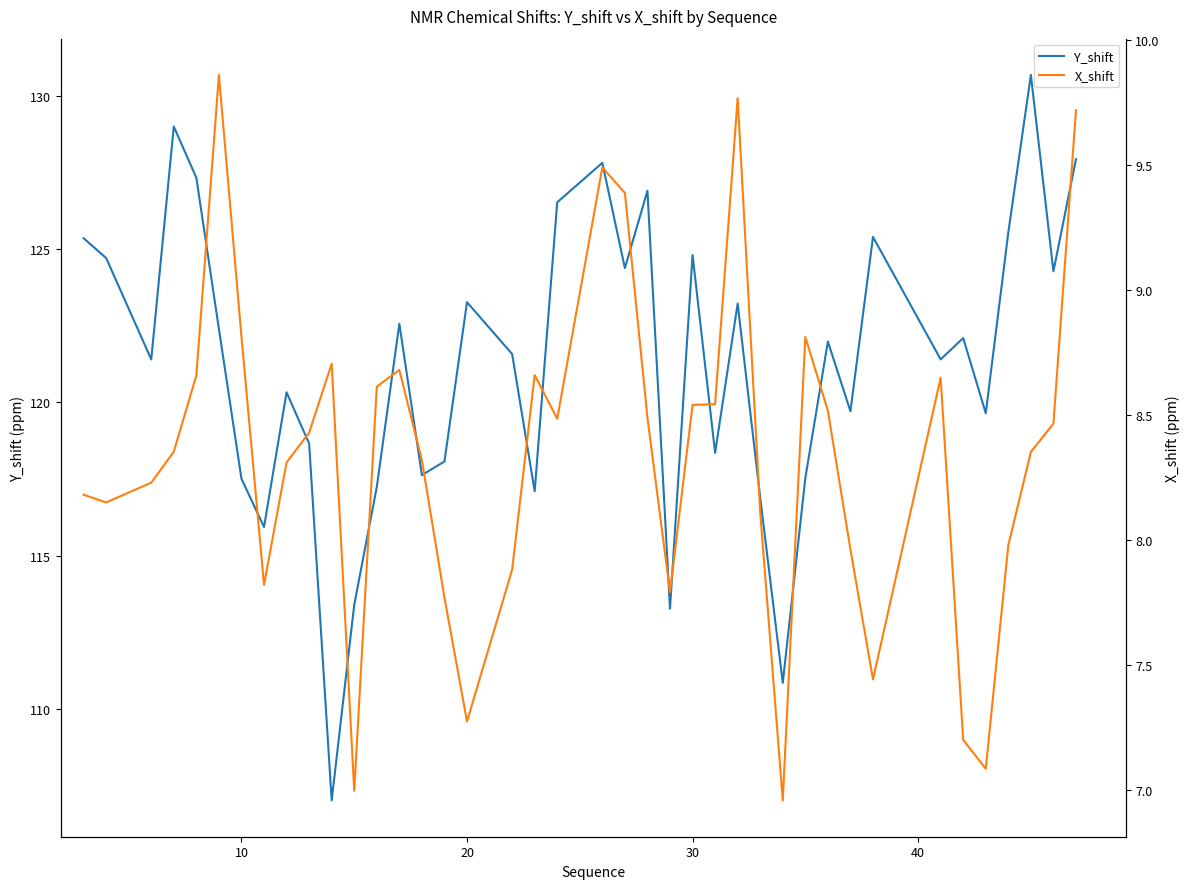

What is the difference between the second highest and second lowest values in the X_shift series?

2.8